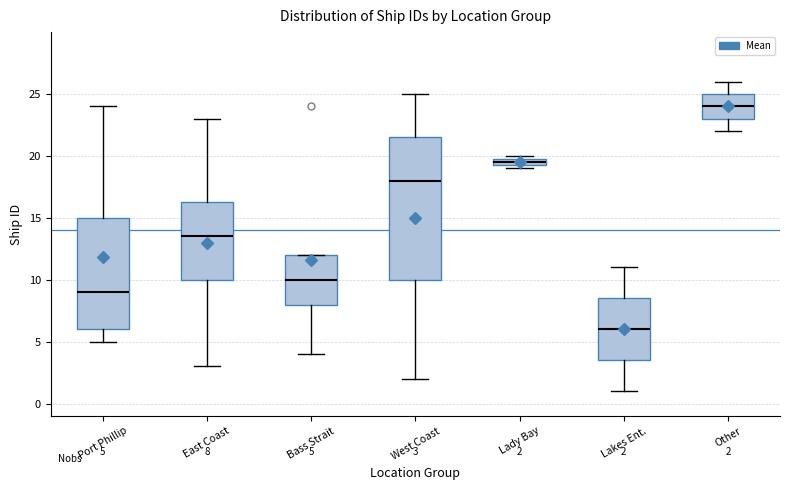

Which box's median line is the lowest?

Lakes Ent.